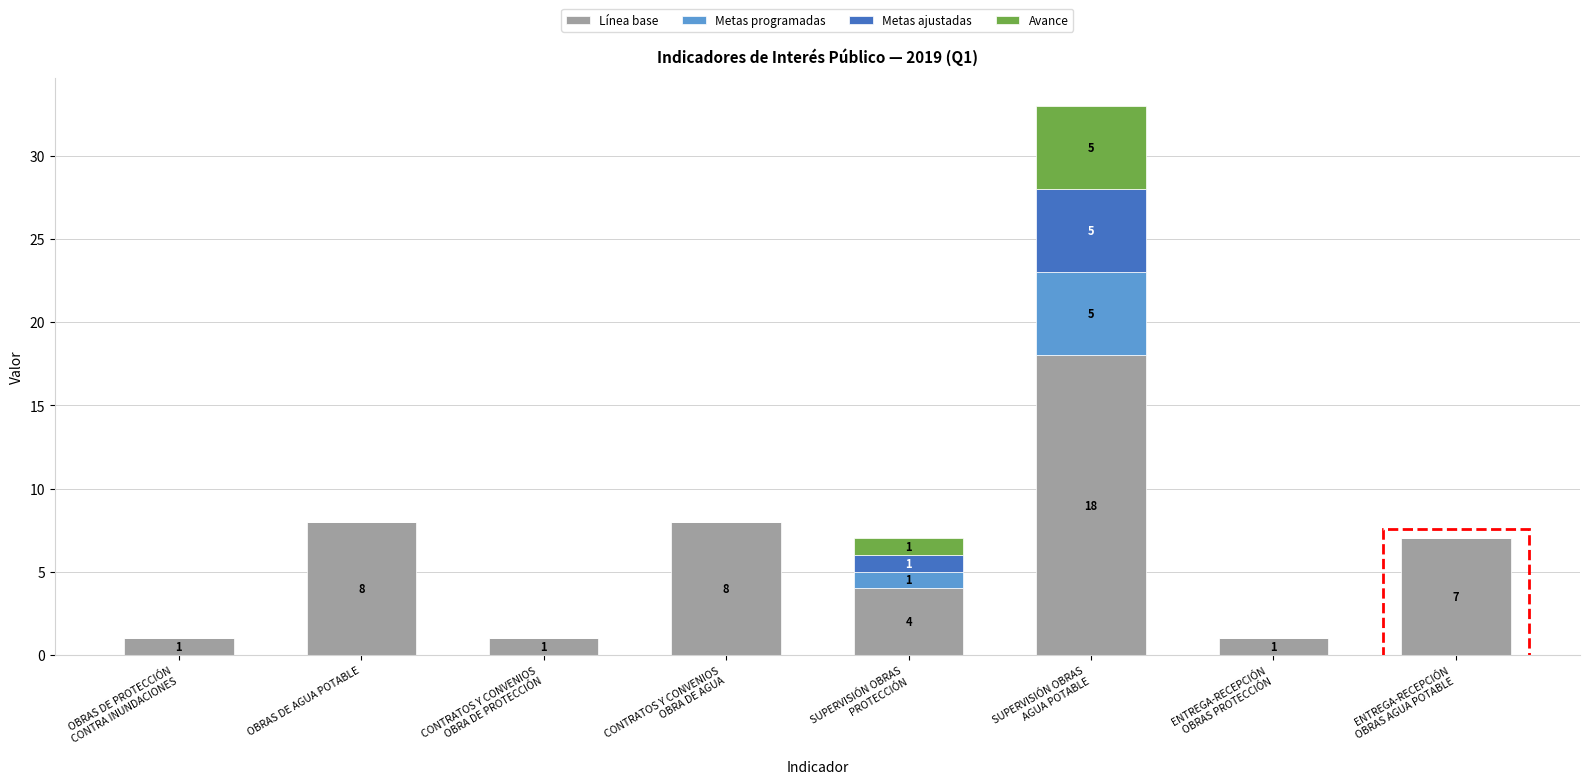

What is the sum of all Línea base values?

48